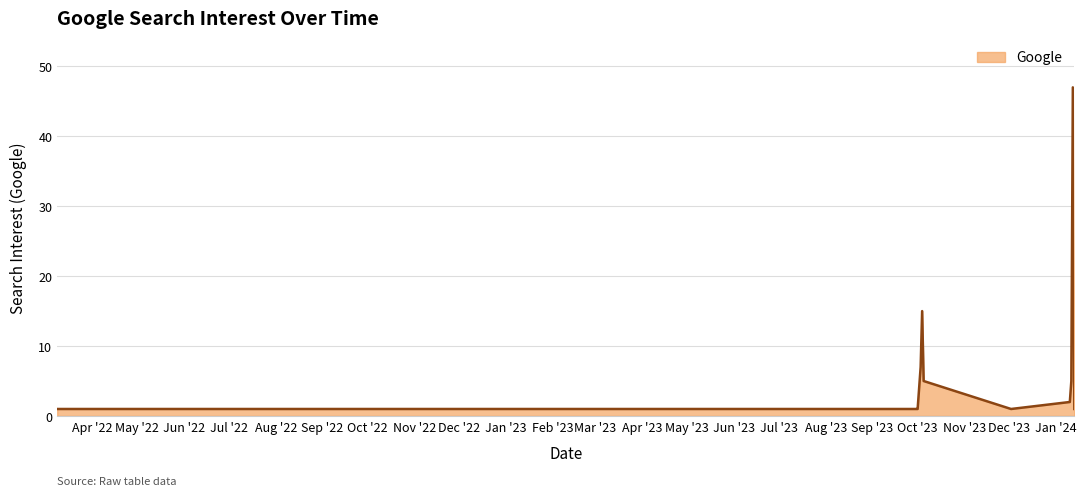

What is the difference between the maximum and minimum values?

46